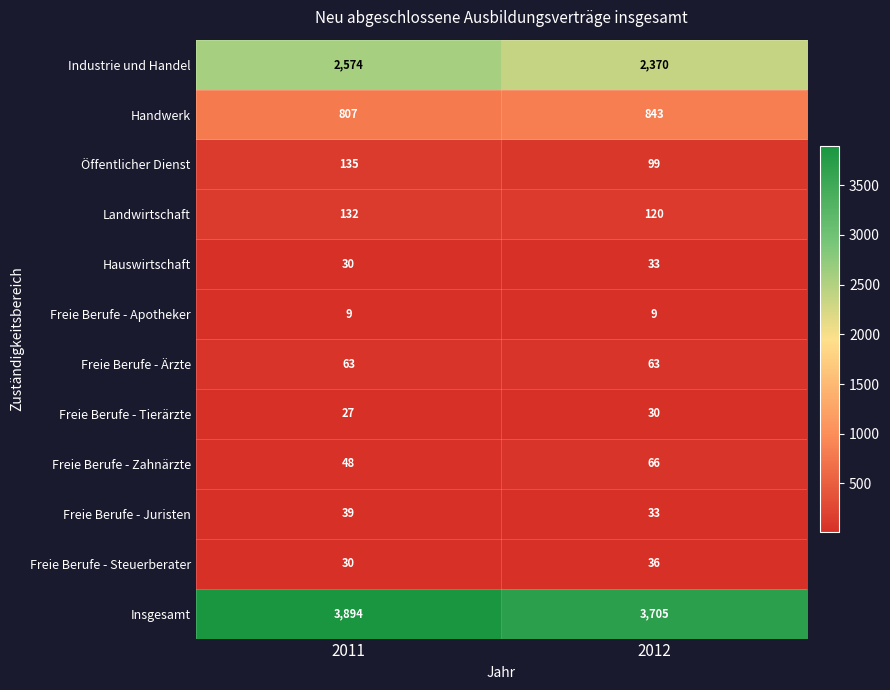

Reading left to right, what are all the values shown in this chart?

Industrie und Handel: 2011=2574	2012=2370
Handwerk: 2011=807	2012=843
Öffentlicher Dienst: 2011=135	2012=99
Landwirtschaft: 2011=132	2012=120
Hauswirtschaft: 2011=30	2012=33
Freie Berufe - Apotheker: 2011=9	2012=9
Freie Berufe - Ärzte: 2011=63	2012=63
Freie Berufe - Tierärzte: 2011=27	2012=30
Freie Berufe - Zahnärzte: 2011=48	2012=66
Freie Berufe - Juristen: 2011=39	2012=33
Freie Berufe - Steuerberater: 2011=30	2012=36
Insgesamt: 2011=3894	2012=3705